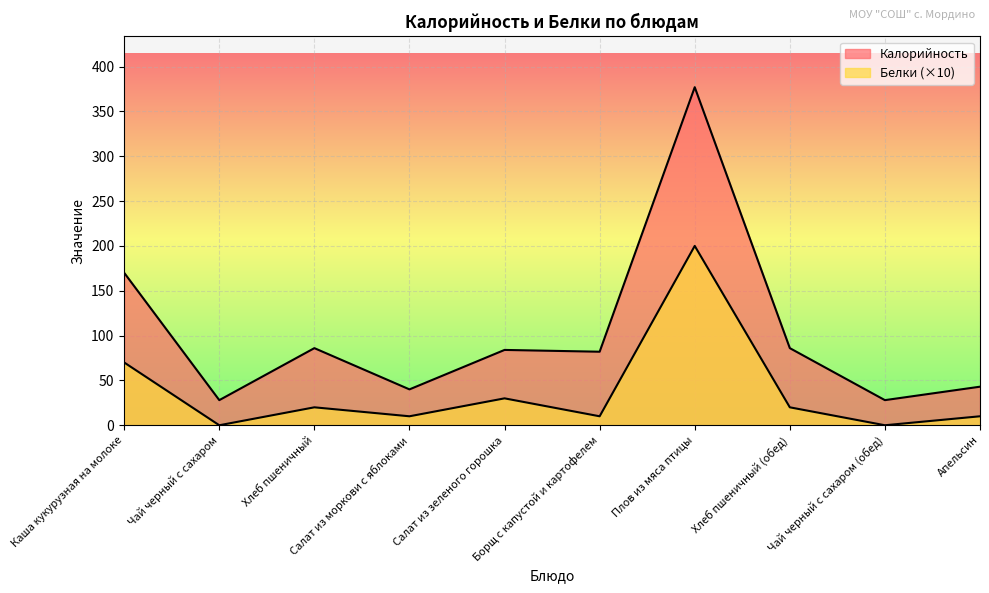

Reading right to left, list all the values displayed in this chart.

Калорийность: 43	28	86	377	82	84	40	86	28	170
Белки: 10	0	20	200	10	30	10	20	0	70